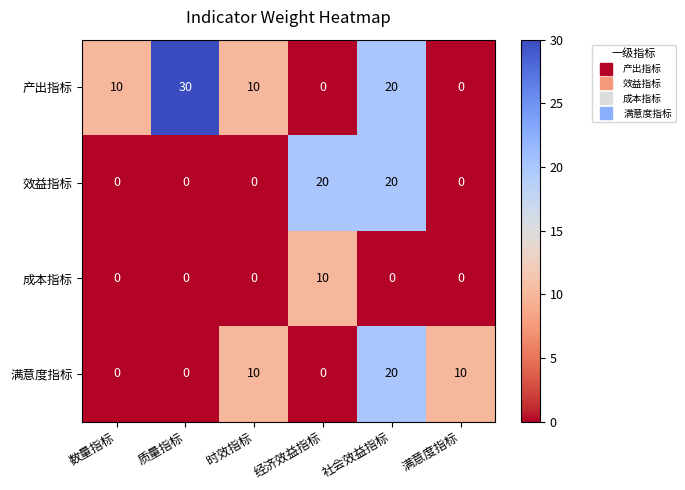

What is the average value of the 效益指标 series?

7